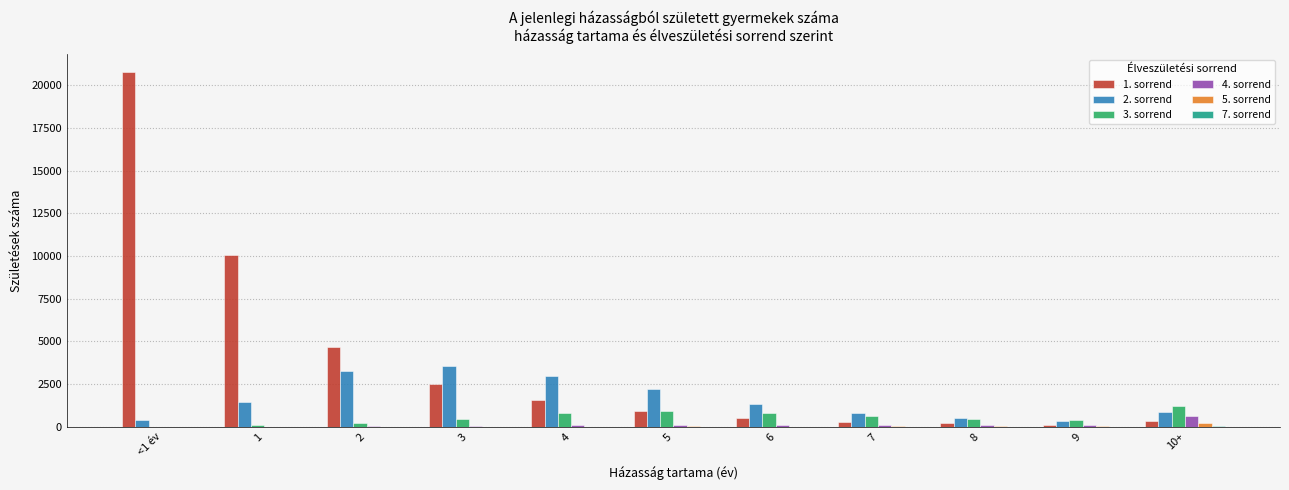

At which category is the sum across all series the highest?

<1 év